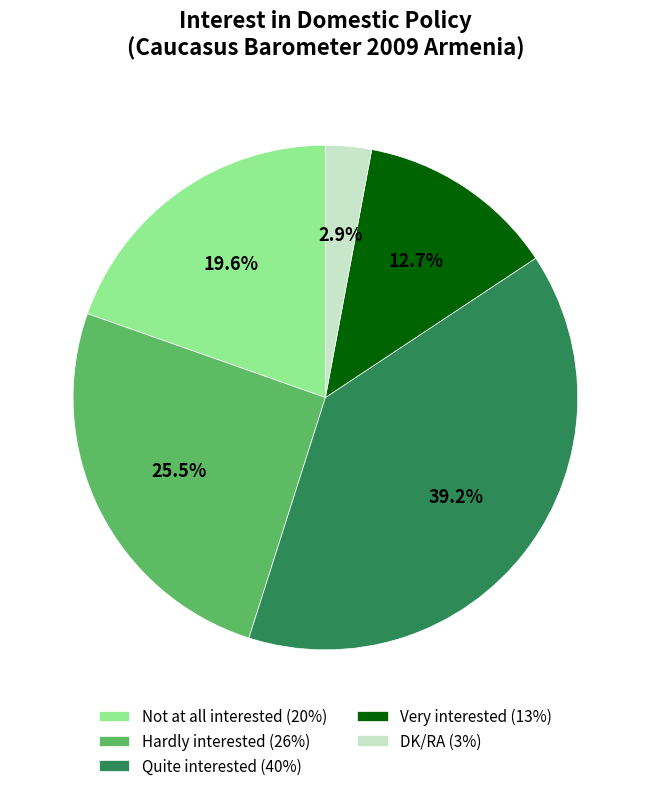

To the nearest percent, what is the average slice percentage?

20%